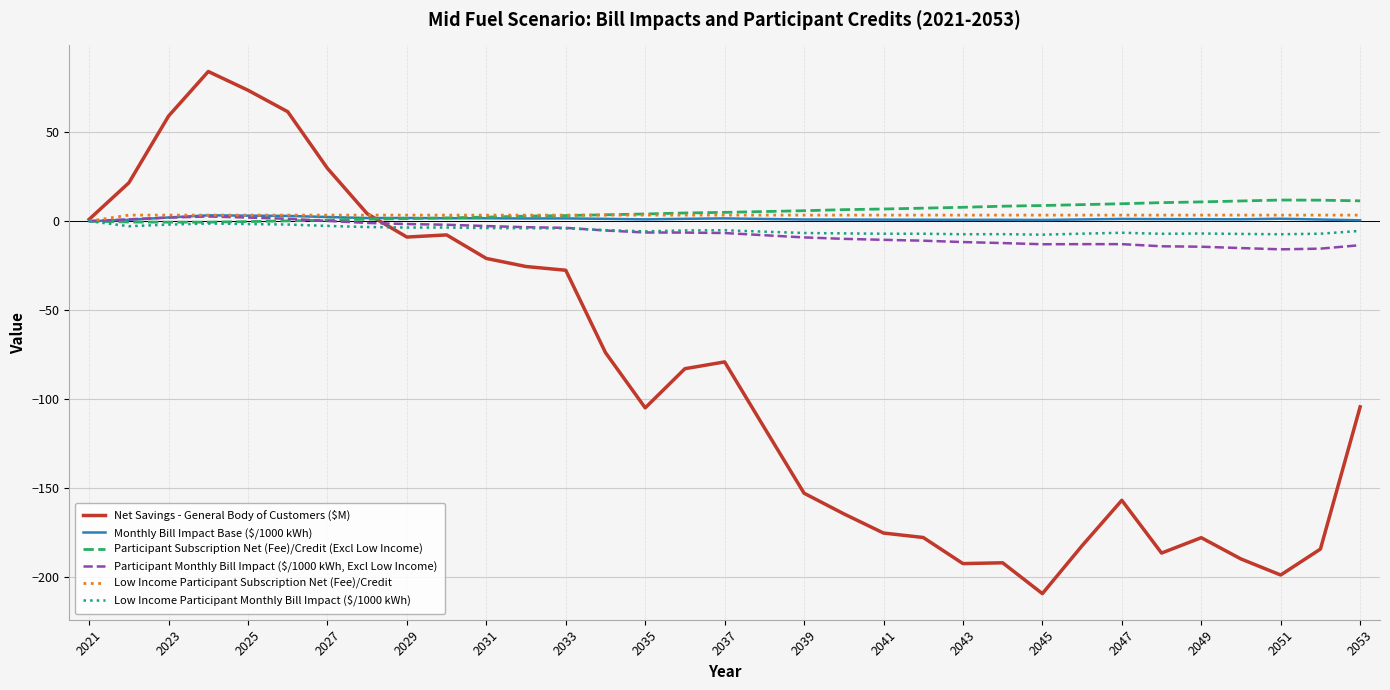

What is the maximum value for Net Savings - General Body of Customers ($M)?

84.2